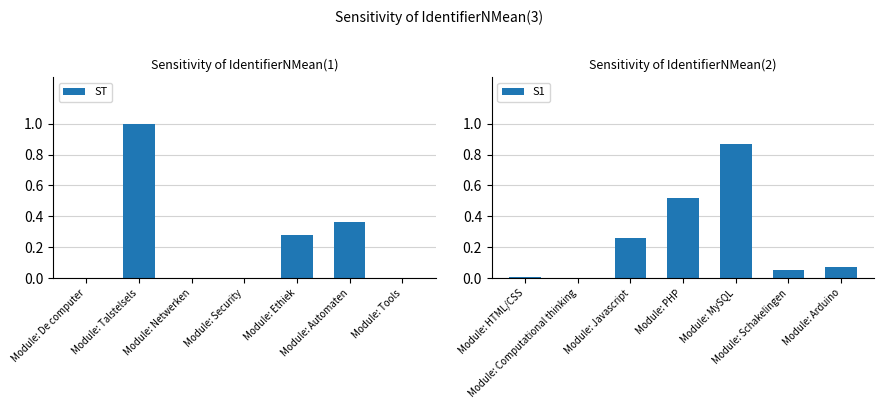

Which category has the lowest value in the ST series?

Module: De computer